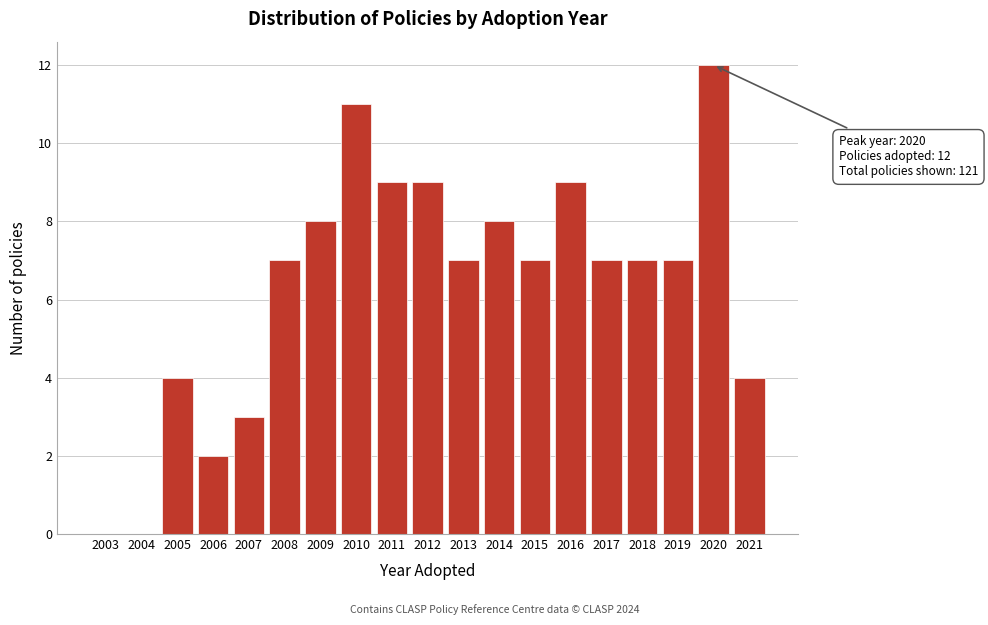

Reading right to left, extract all data points from this chart.

2021=4	2020=12	2019=7	2018=7	2017=7	2016=9	2015=7	2014=8	2013=7	2012=9	2011=9	2010=11	2009=8	2008=7	2007=3	2006=2	2005=4	2004=0	2003=0